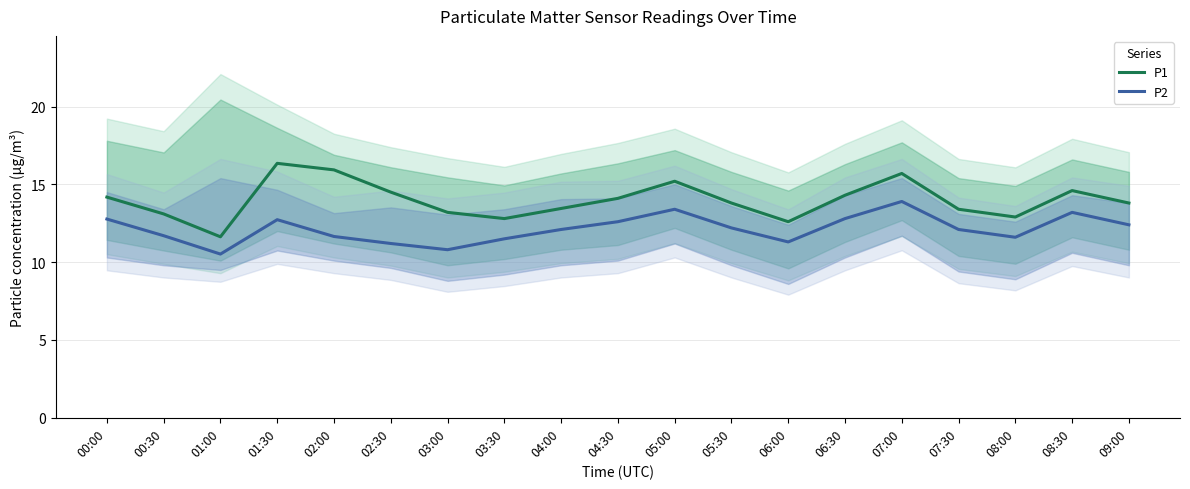

List the labels in order of P2 value, largest first.

07:00, 05:00, 08:30, 06:30, 00:00, 01:30, 04:30, 09:00, 05:30, 04:00, 07:30, 00:30, 02:00, 08:00, 03:30, 06:00, 02:30, 03:00, 01:00